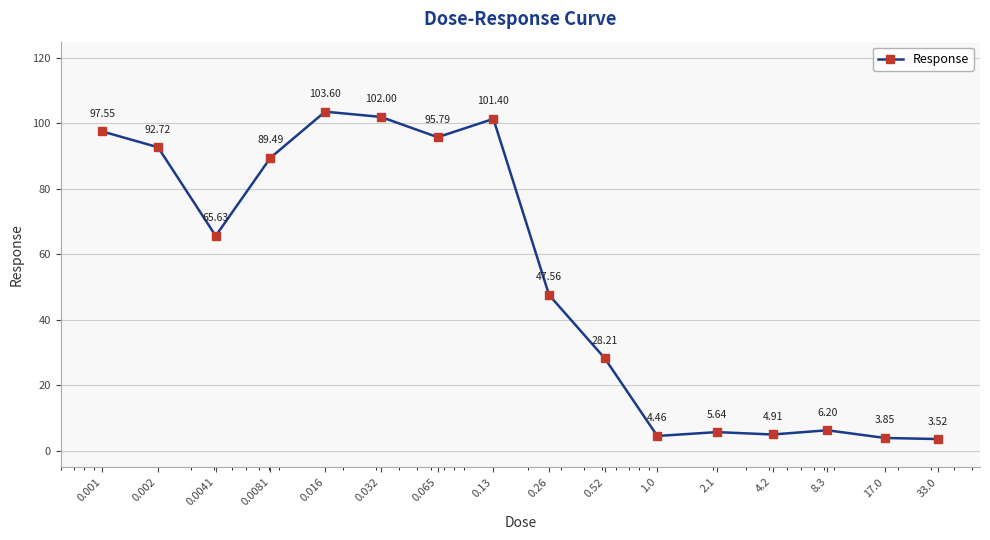

How many interior local valleys (lower than both neighbors) does the data have?

4